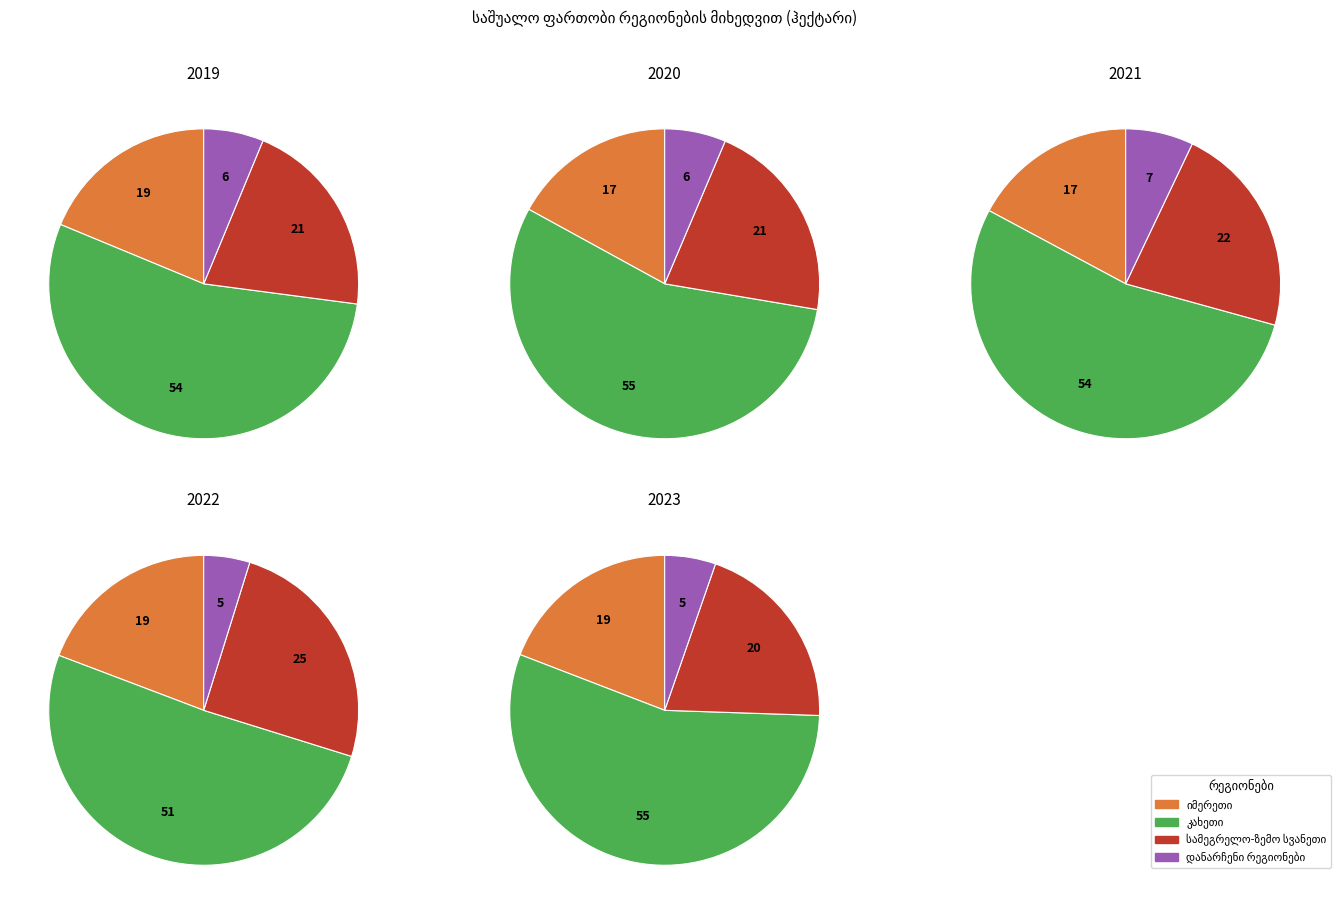

How much of the chart is everything except 4?

79.8%